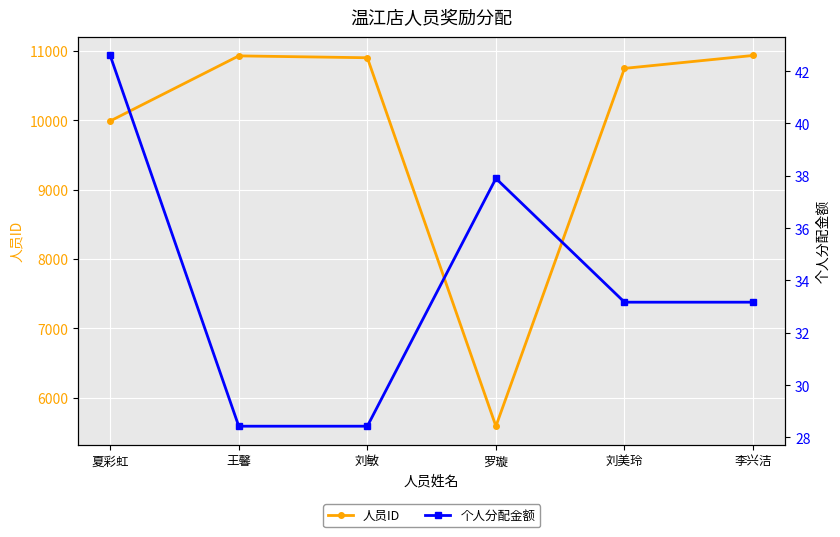

List the labels in order of 个人分配金额 value, smallest first.

王馨, 刘敏, 刘美玲, 李兴洁, 罗璇, 夏彩虹